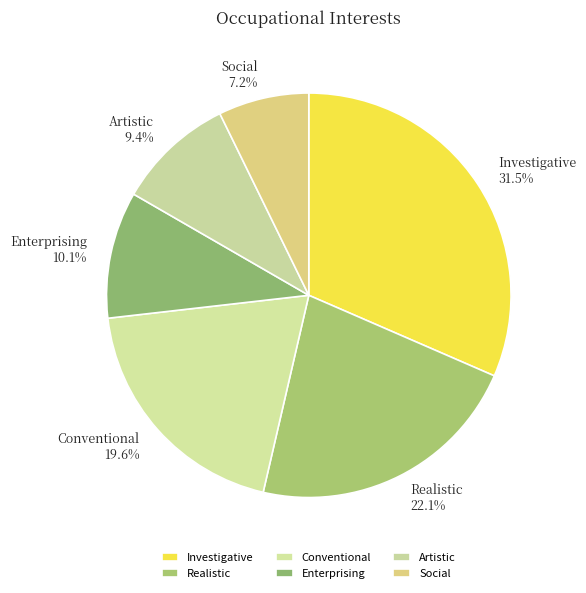

Does Investigative account for over 50% of the chart?

No